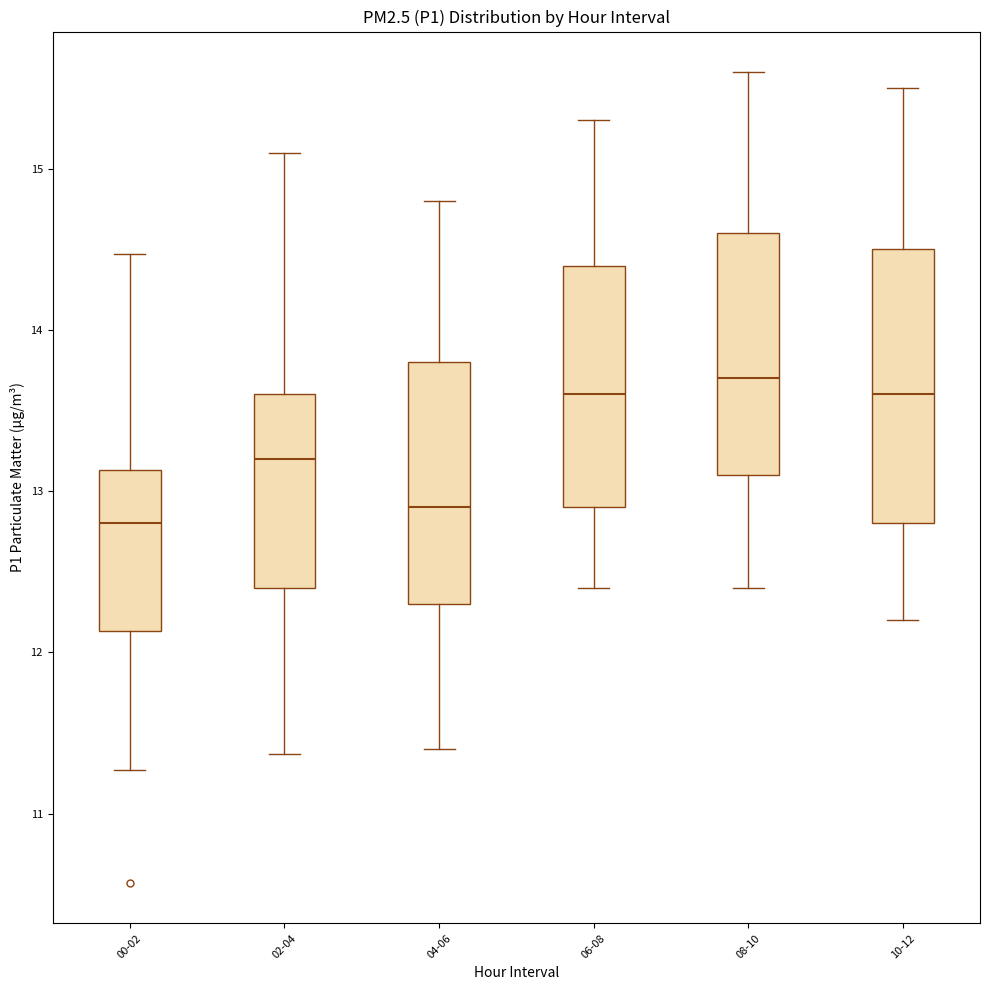

Which box is the tallest, from its lower edge to its upper edge?

10-12